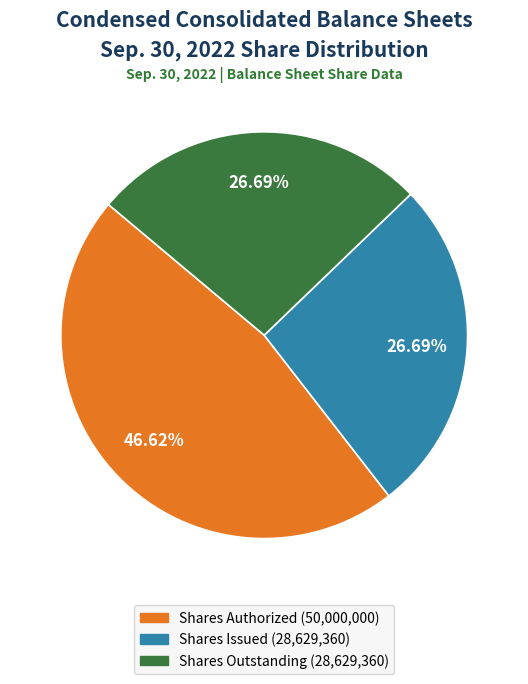

To the nearest percent, what is the difference between the largest and smallest slice percentages?

20%